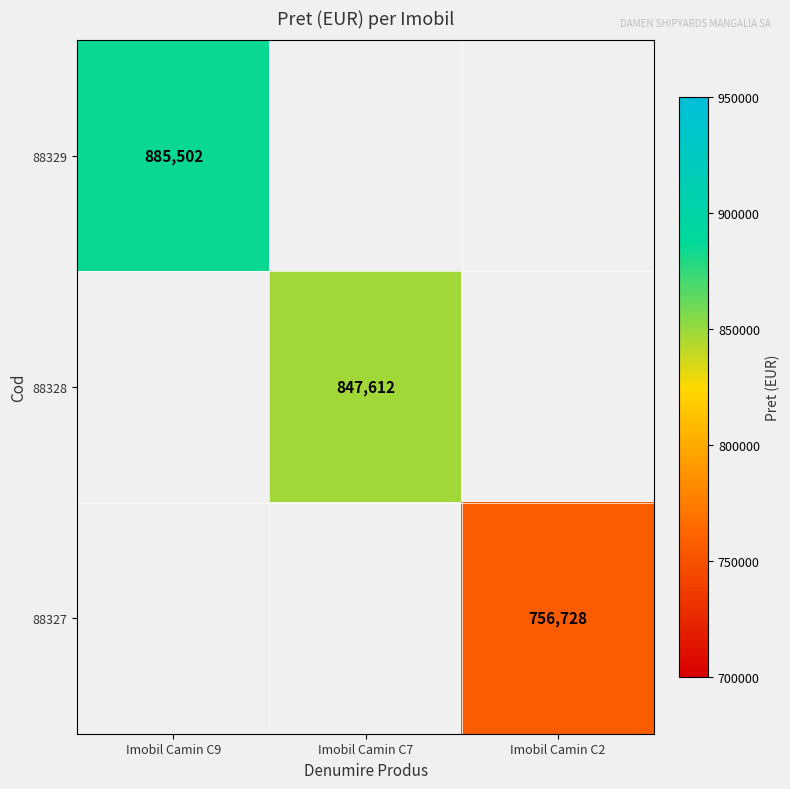

How many categories are shown in the chart?

3